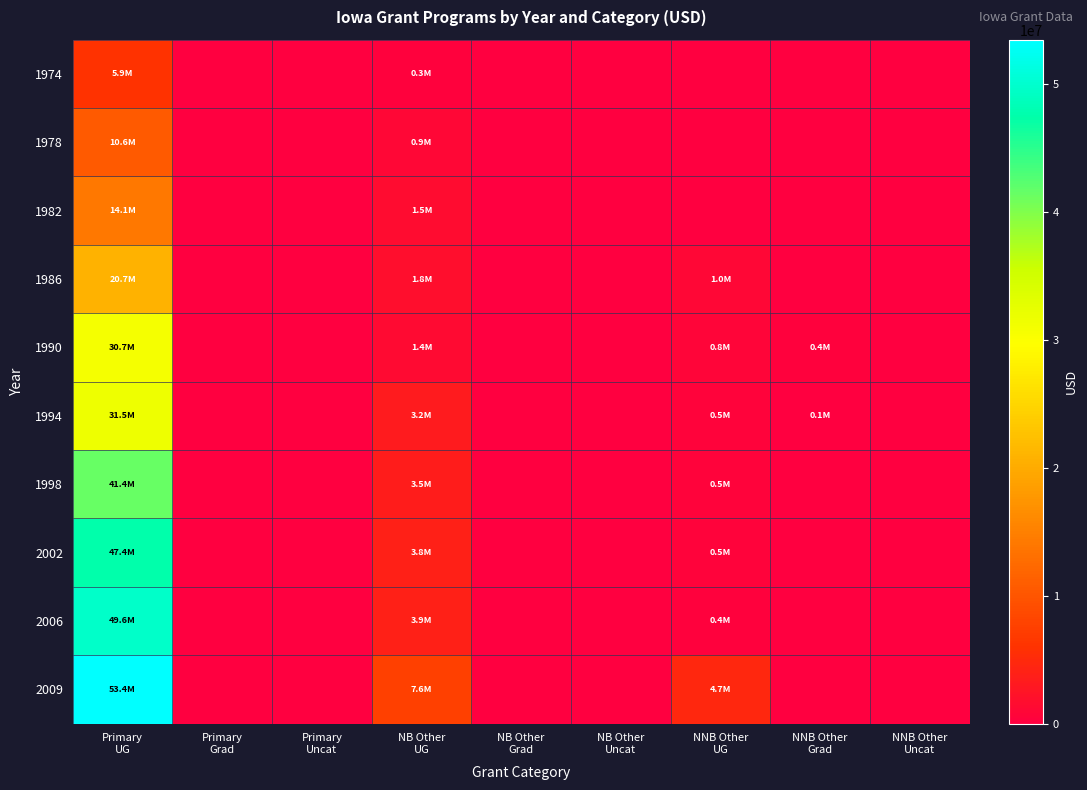

What is the total value across all series at NB Other
UG?

27904671